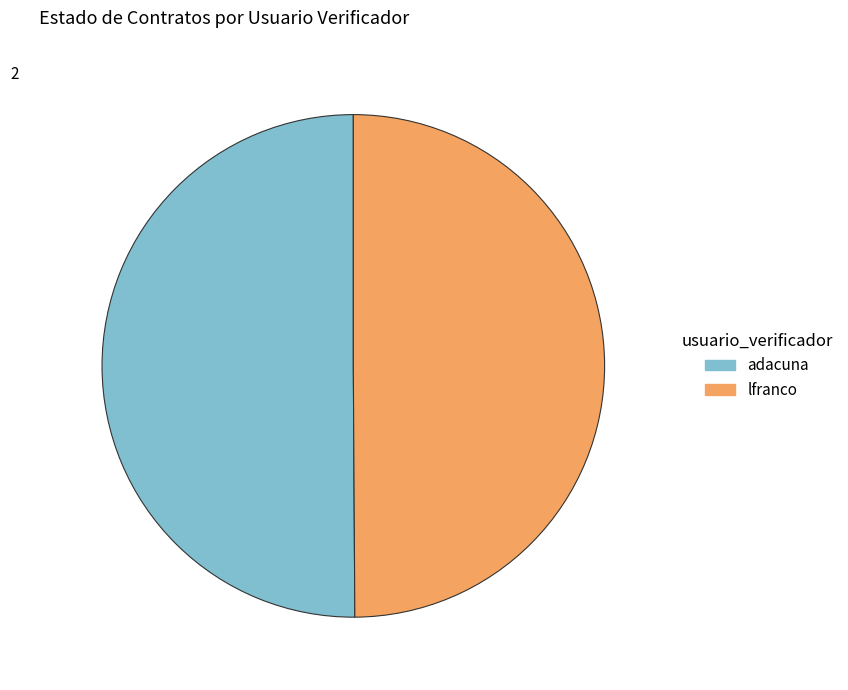

Approximately how many times larger is the value at lfranco compared to adacuna?

1.0